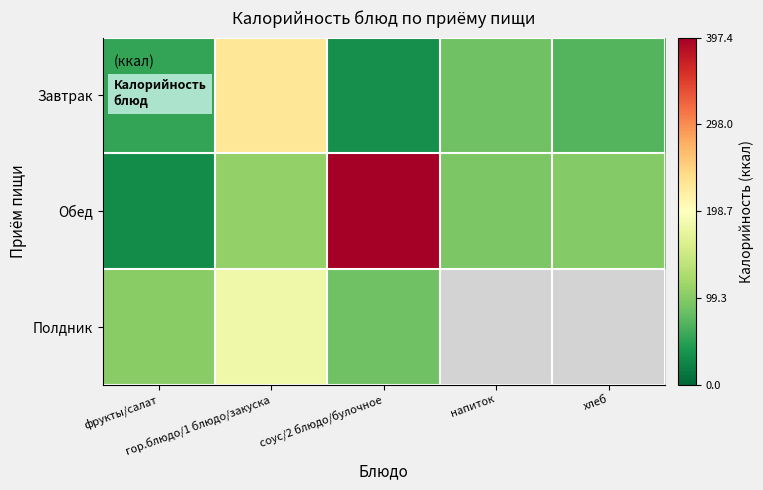

Is it true that Завтрак equals 33.9 at соус/2 блюдо/булочное?

True